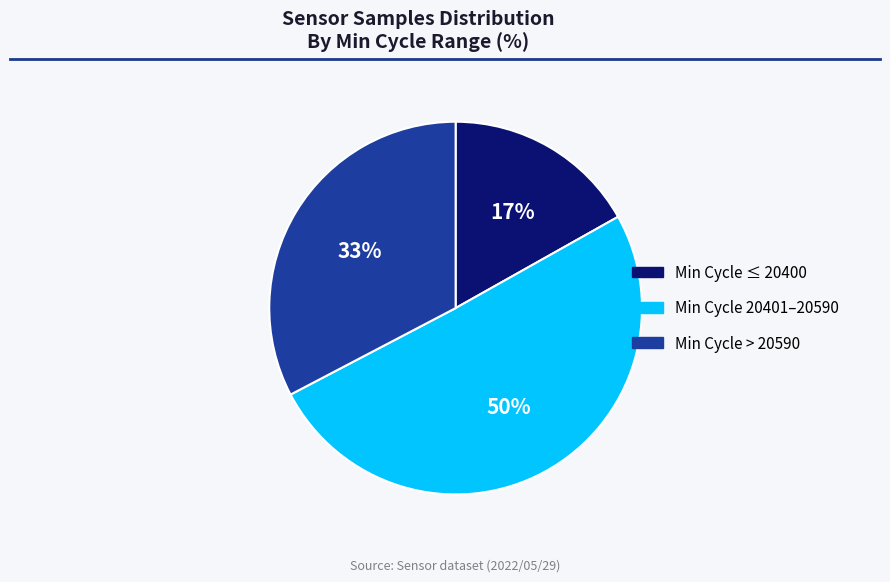

To the nearest percent, what is the average slice percentage?

33%